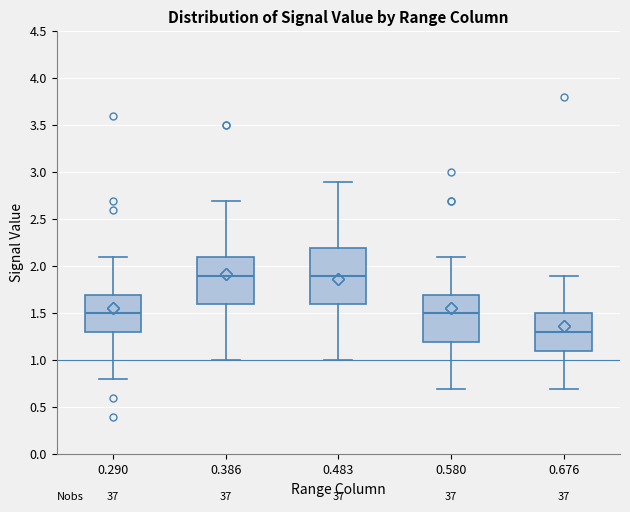

Where is the lower edge of the box at x = 0.676 on the y-axis? The values are not printed on the chart, so give them approximately, as read against the axis.

1.1